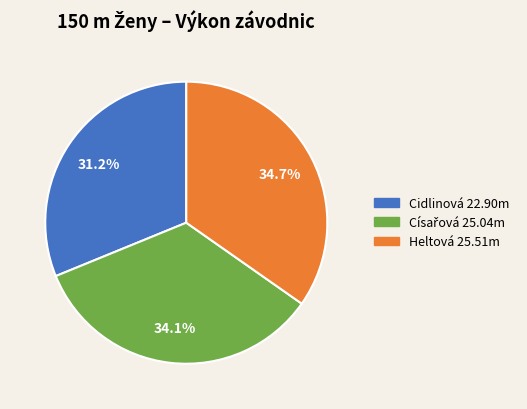

Does any single category account for the majority?

No